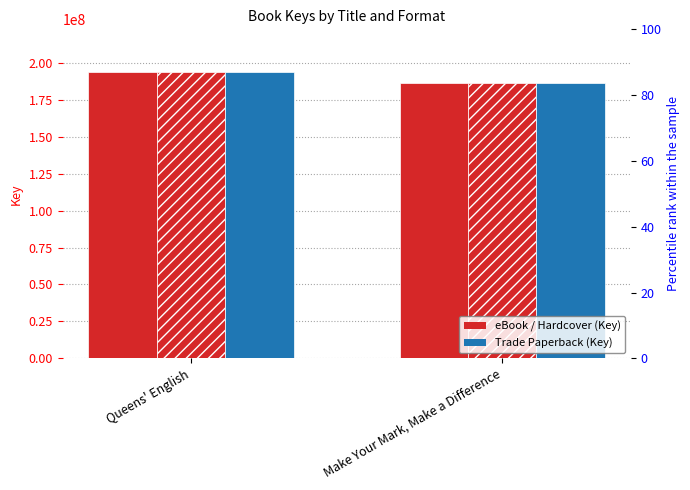

At Queens' English, list the series in order from largest to smallest.

eBook, Hardcover, Trade Paperback